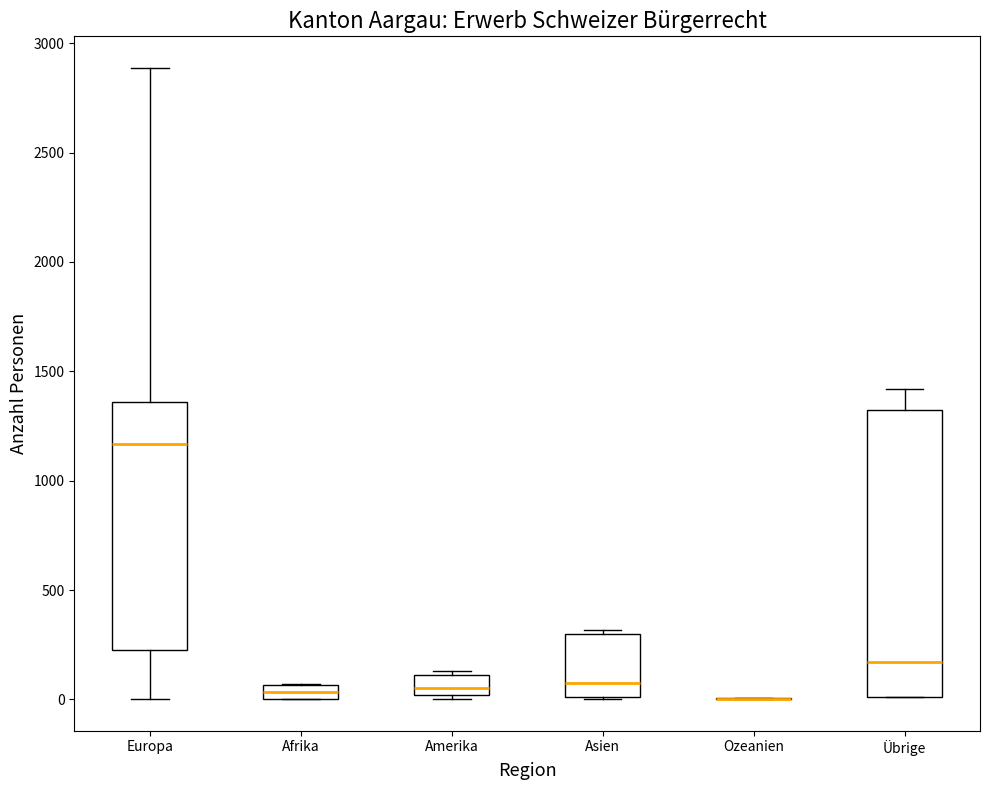

Where does the median line of the box for Amerika sit on the y-axis? The values are not printed on the chart, so give them approximately, as read against the axis.

50